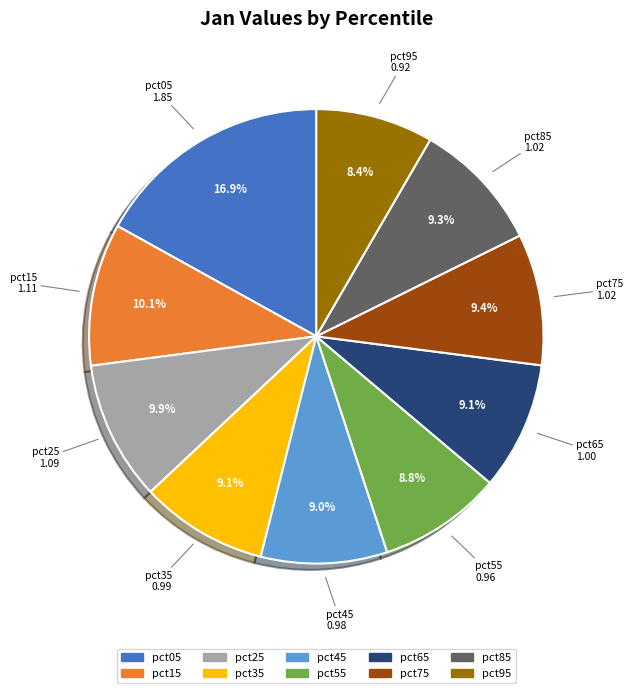

Count the number of slices in the pie.

10